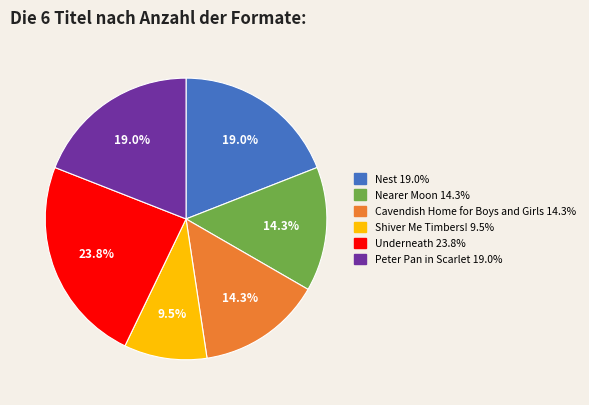

How many segments does this pie chart have?

6